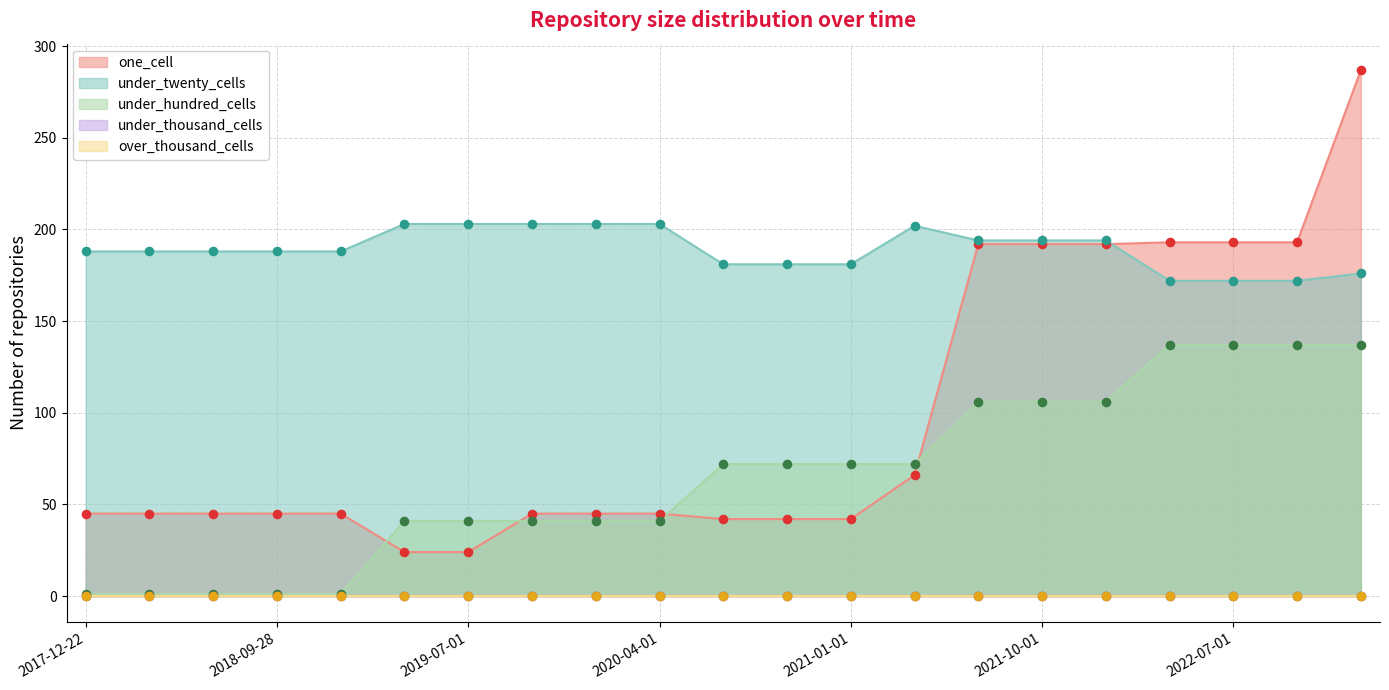

Is the value of under_twenty_cells at 2019-10-09 greater than the value of one_cell at 2018-09-28?

Yes